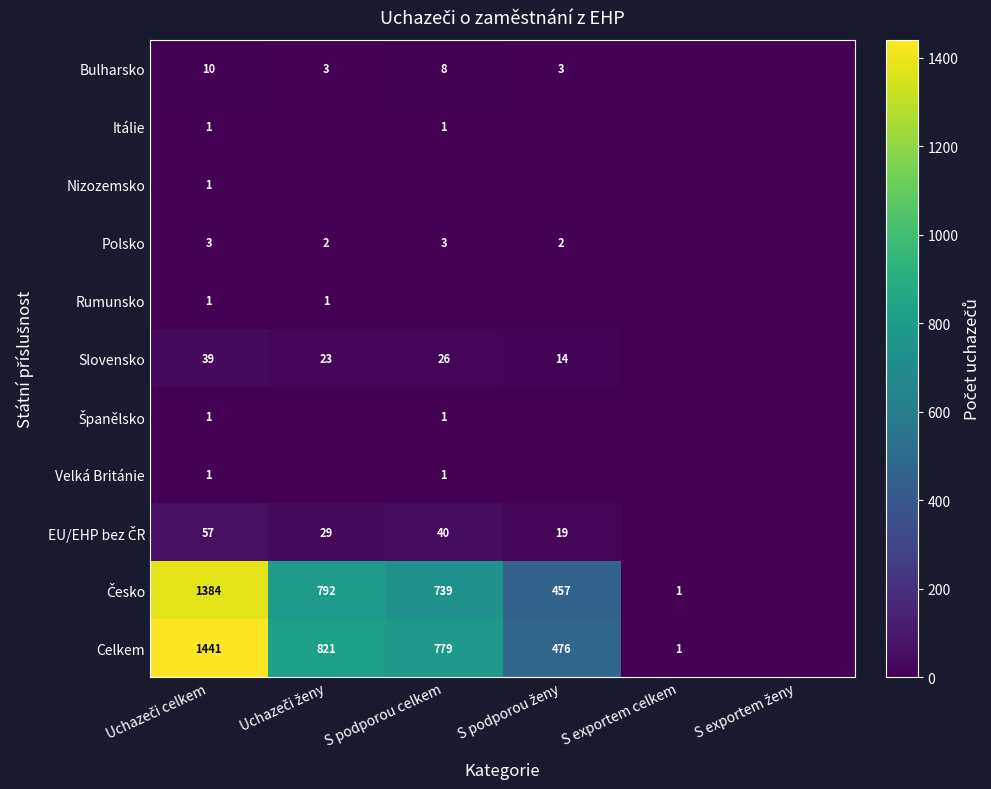

What is the sum of all Itálie values?

2